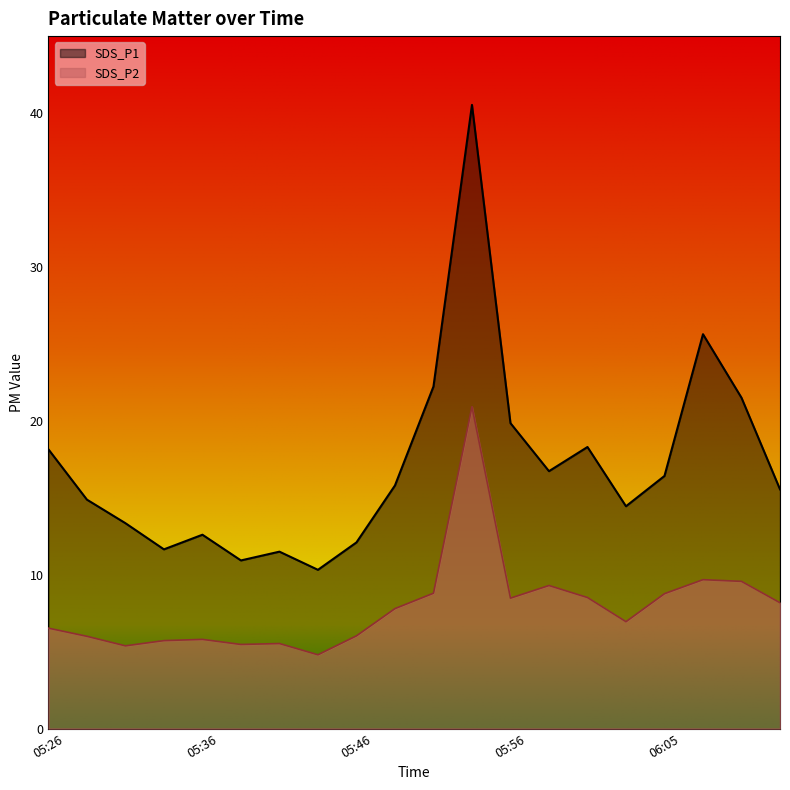

What is the total value across all series at 05:58?

26.0